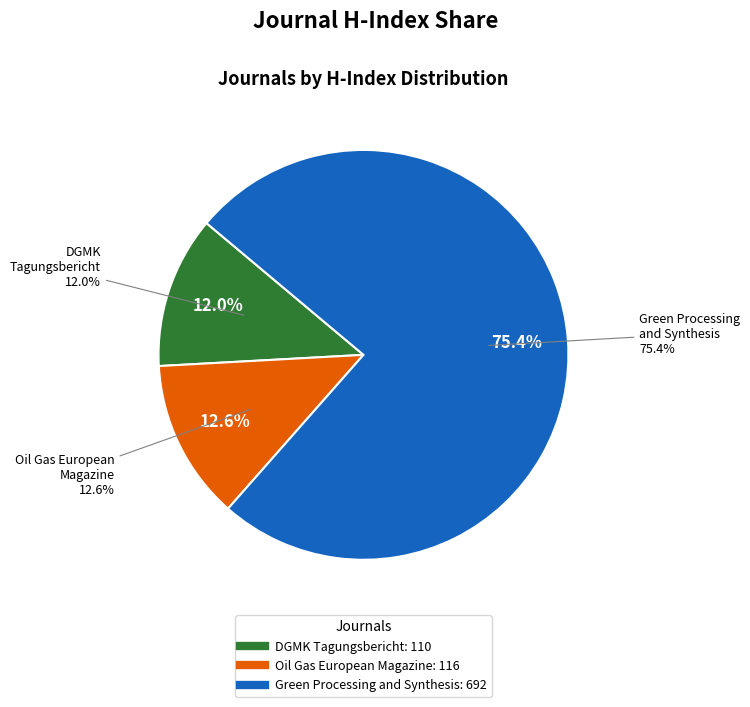

Count the number of slices in the pie.

3